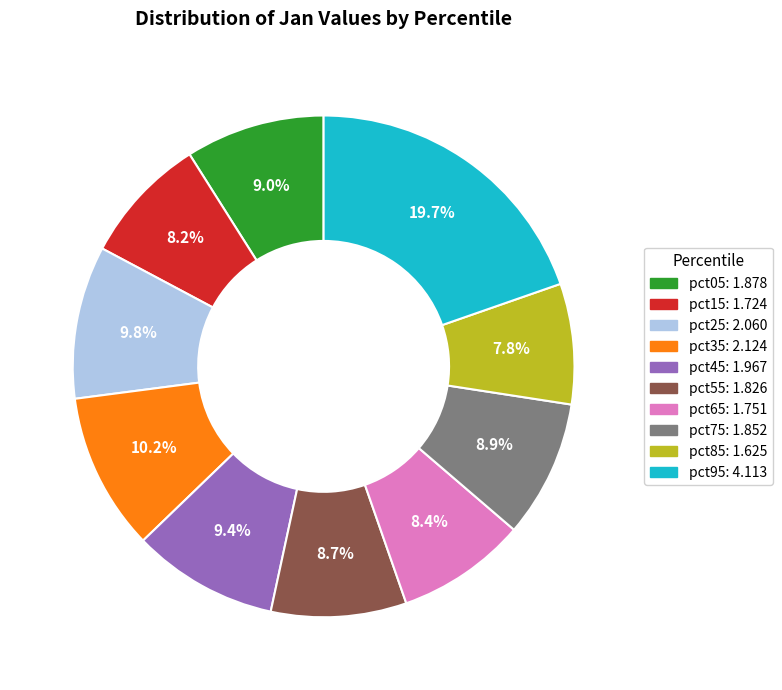

What is the largest slice in the pie chart?

pct95